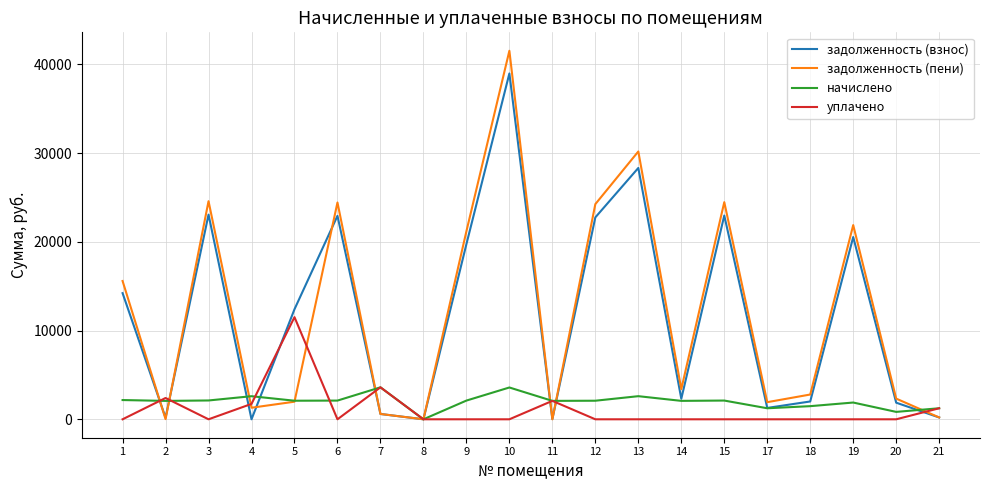

What is the spread (max minus min) of values at 9?

21178.9